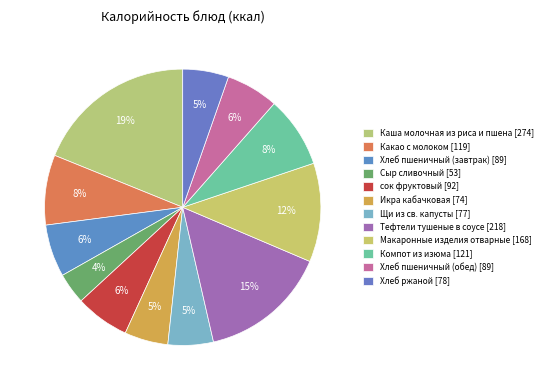

What is the ratio of the value at Хлеб пшеничный (обед) to the value at Макаронные изделия отварные?

0.5